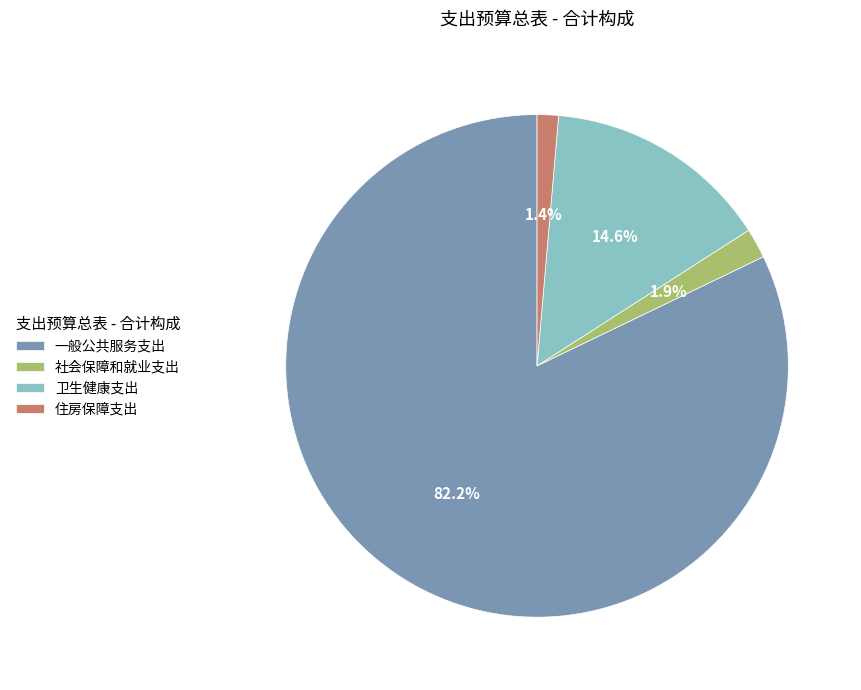

The 住房保障支出 slice represents 1% of the pie. True or false?

True